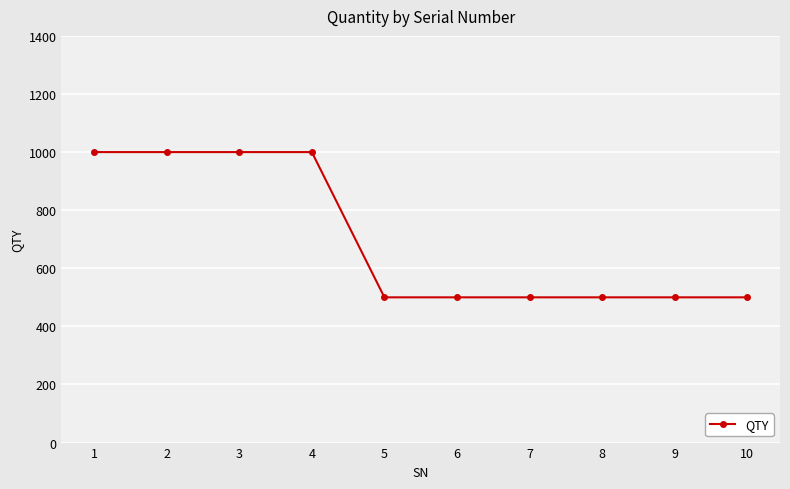

Does the chart have visible grid lines?

Yes